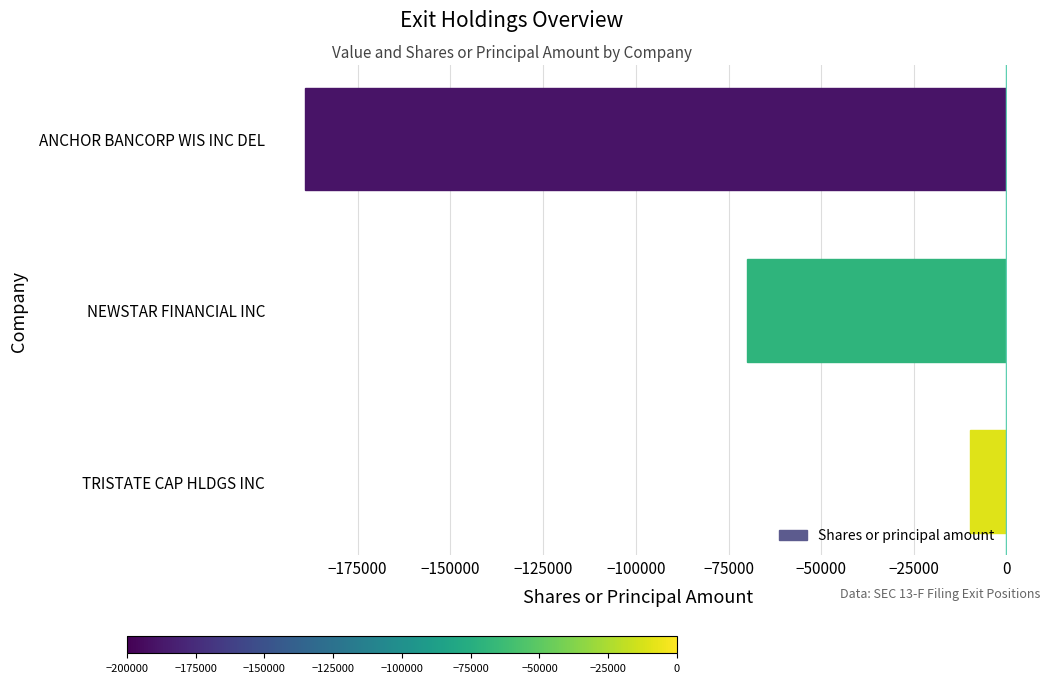

Reading top to bottom, transcribe all the data shown in this chart.

ANCHOR BANCORP WIS INC DEL=-189173	NEWSTAR FINANCIAL INC=-70091	TRISTATE CAP HLDGS INC=-10000